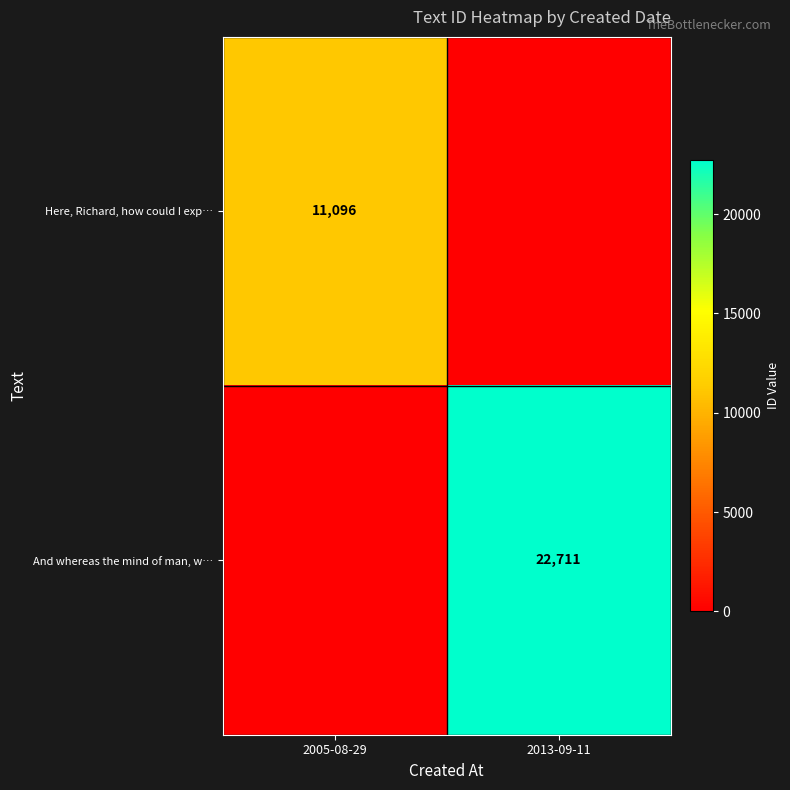

Is it true that And whereas the mind of man, w… equals 30297 at 2013-09-11?

False